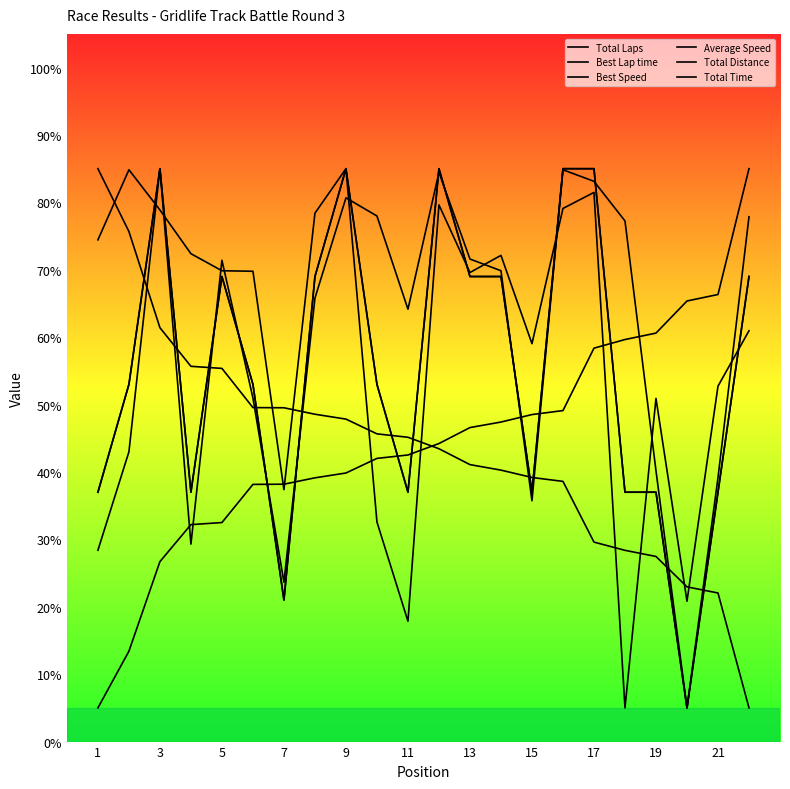

Which series has the largest range (max minus min)?

Total Laps